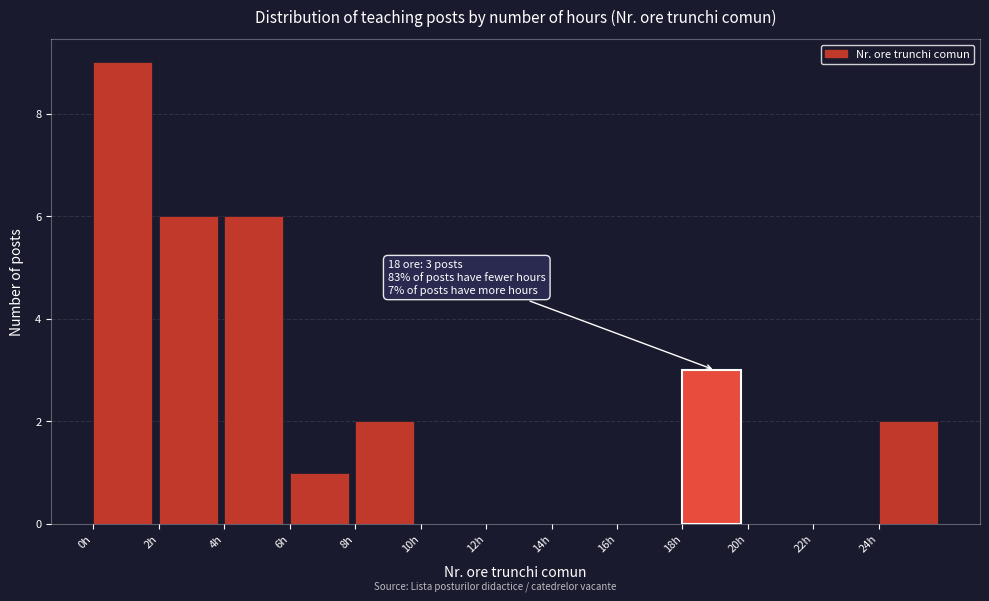

Which range on the x-axis has the tallest bar?

0 to 2